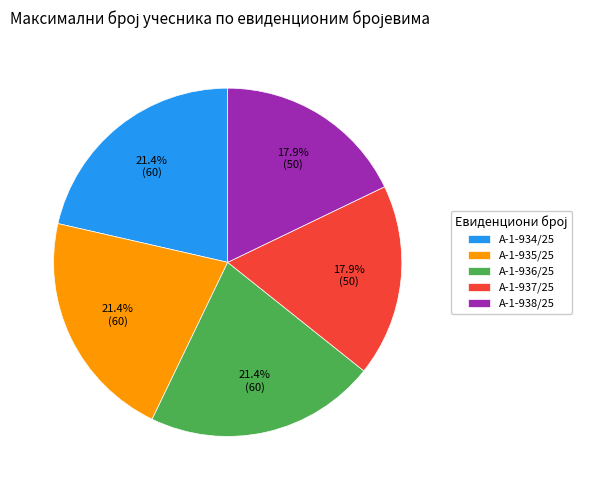

Combined, what portion of the pie is А-1-934/25 and А-1-937/25?

39.3%